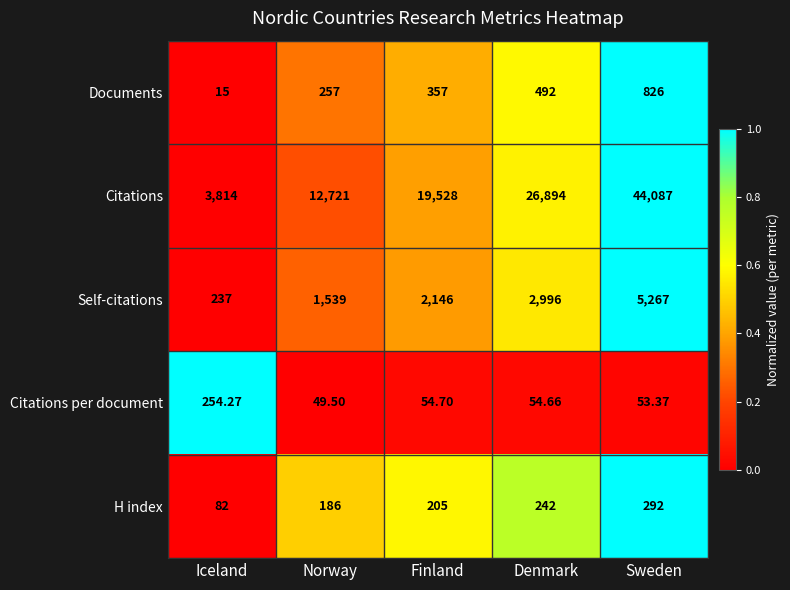

Which series has the largest total across all categories?

Citations